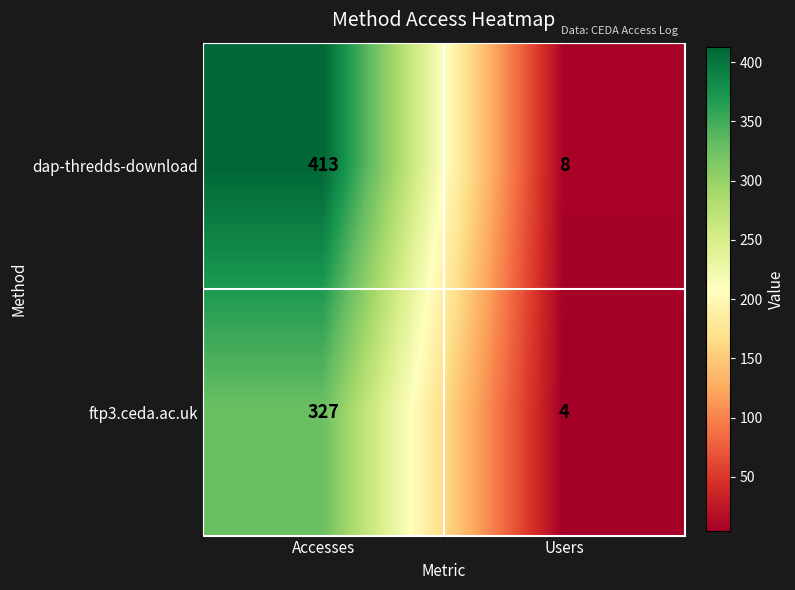

The ftp3.ceda.ac.uk series shows 6 at Users. True or false?

False